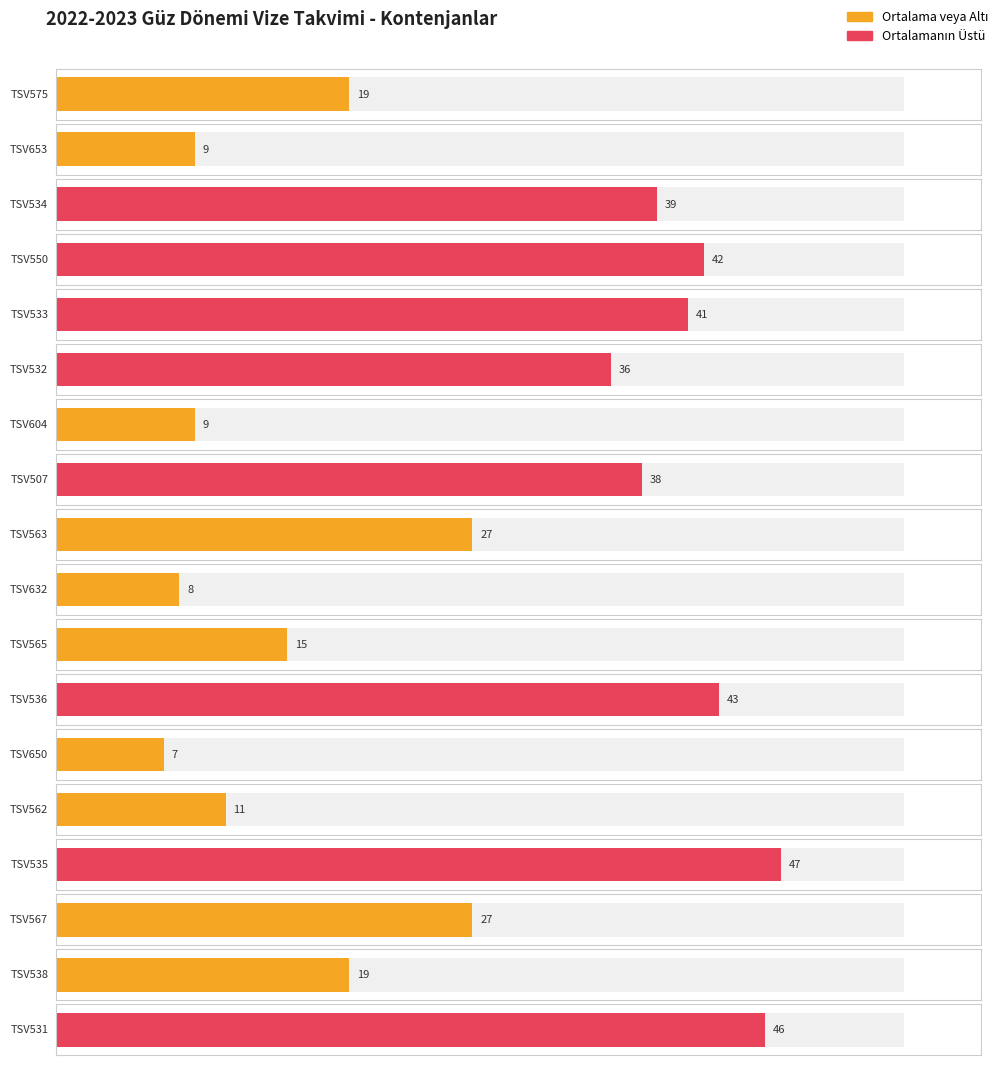

What is the sum of all values?

483